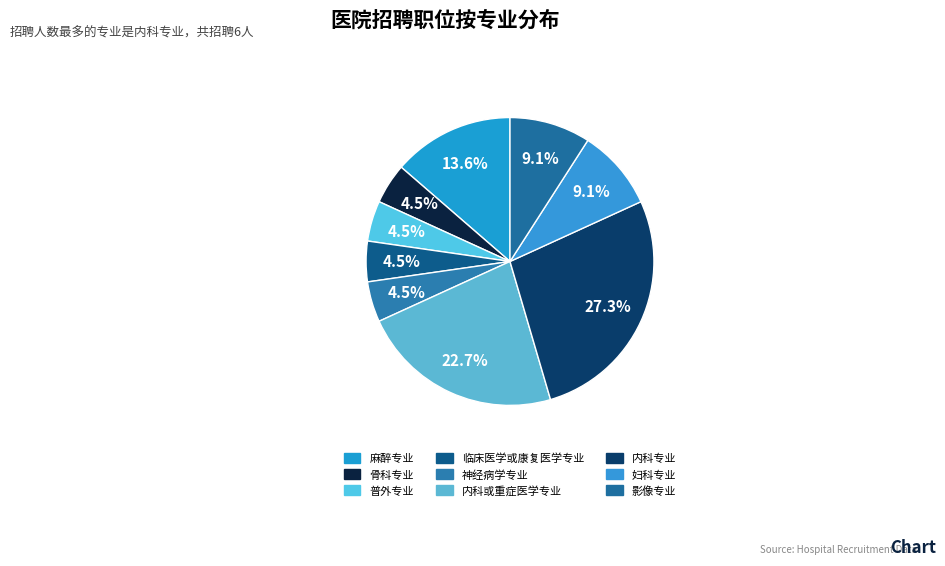

How many segments does this pie chart have?

9